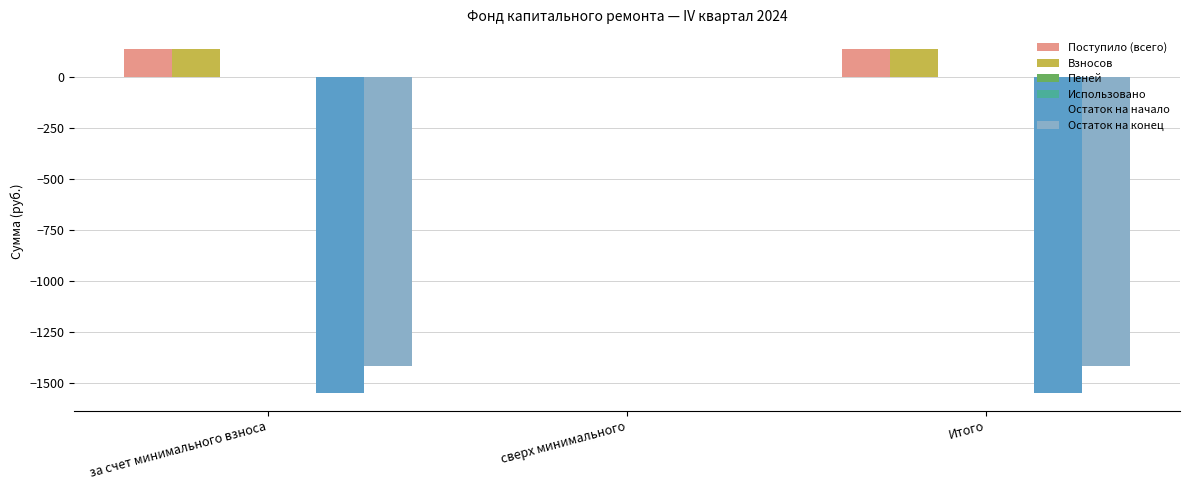

How many values in the Остаток на начало series exceed -1551?

1